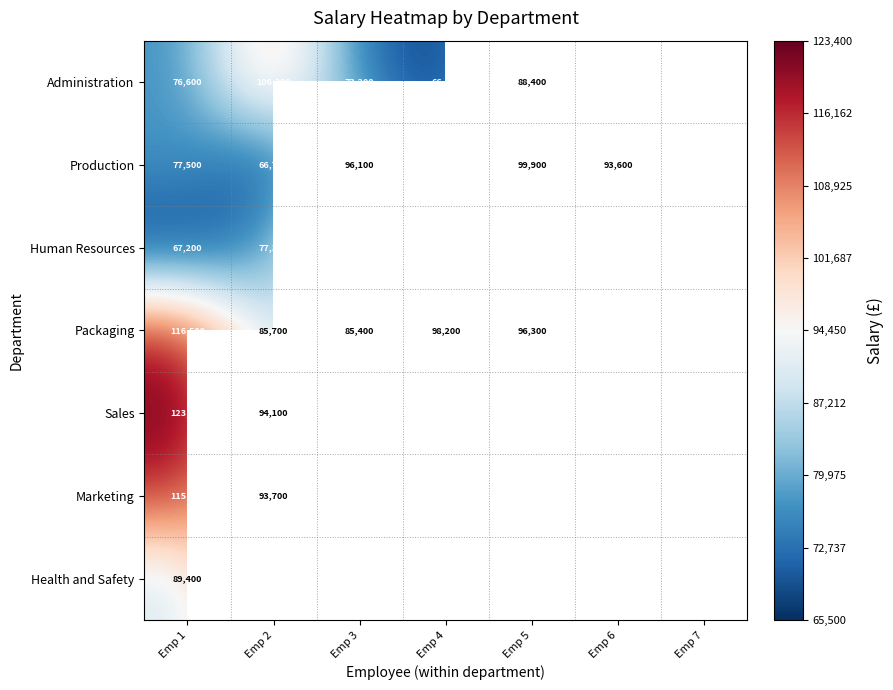

Is the value of Human Resources at Emp 2 greater than the value of Production at Emp 2?

Yes